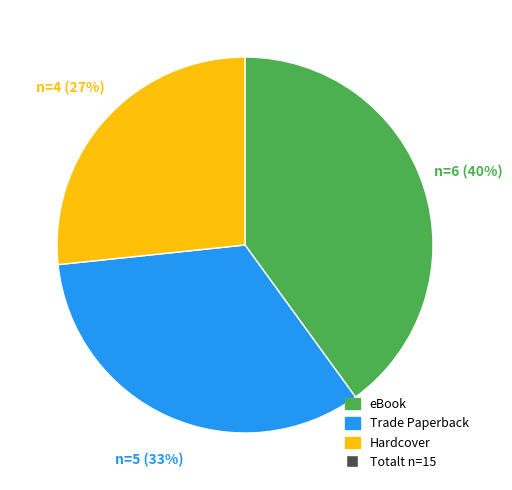

Is there a majority slice in this chart?

No